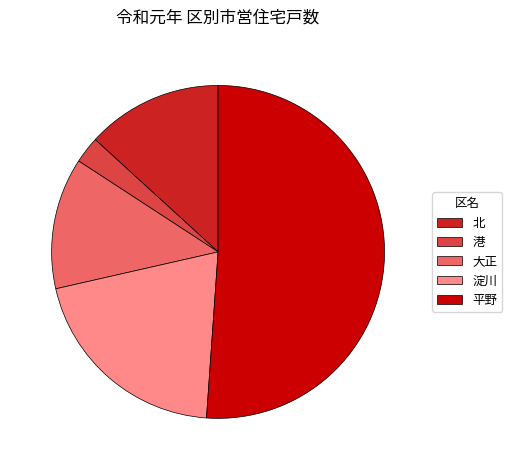

True or false: 平野 accounts for 51% of the total.

True